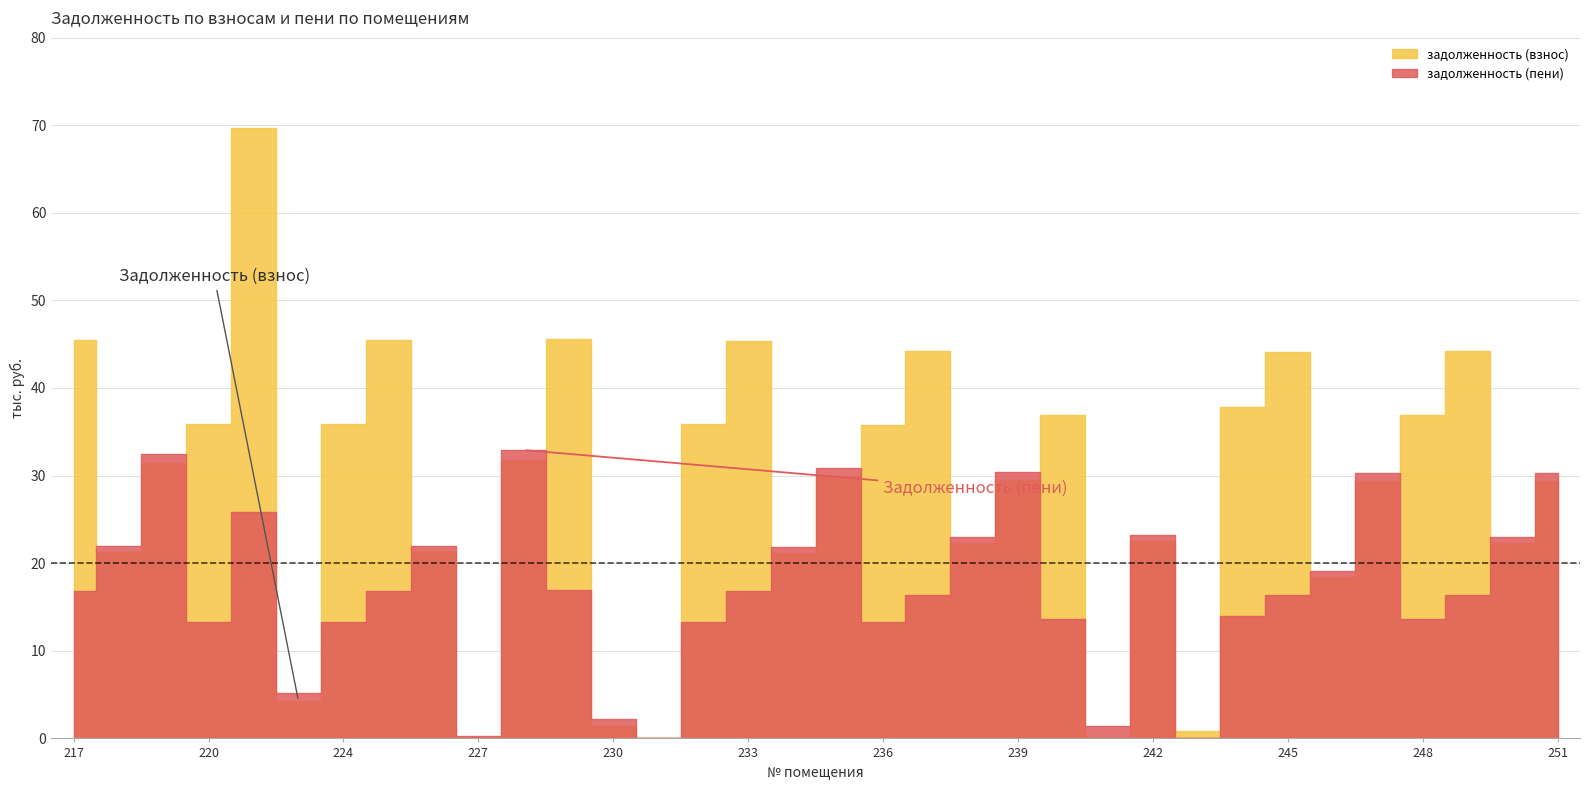

What position from the left is 251?

34